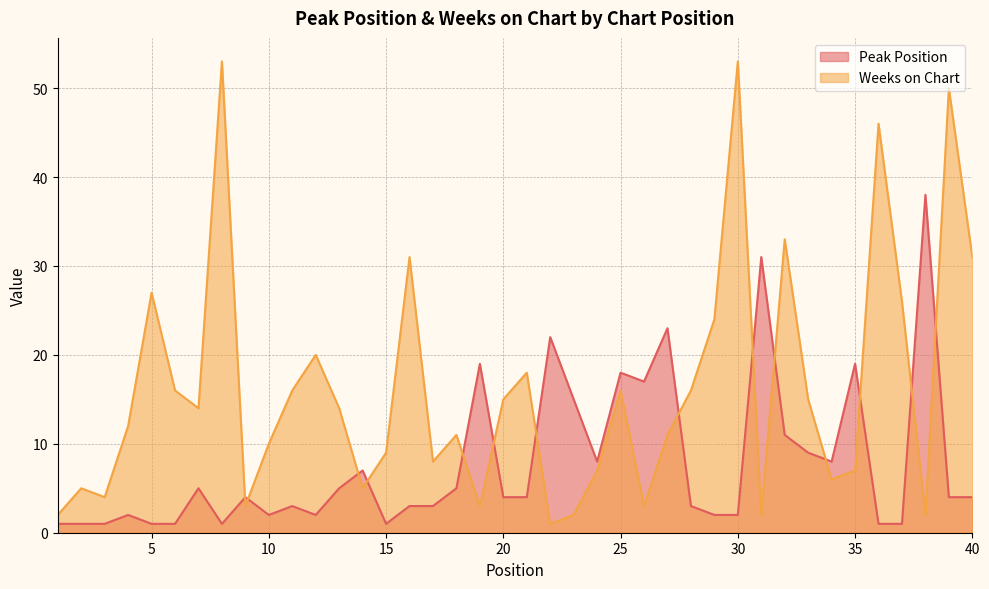

At 31, list the series in order from smallest to largest.

Weeks on Chart, Peak Position